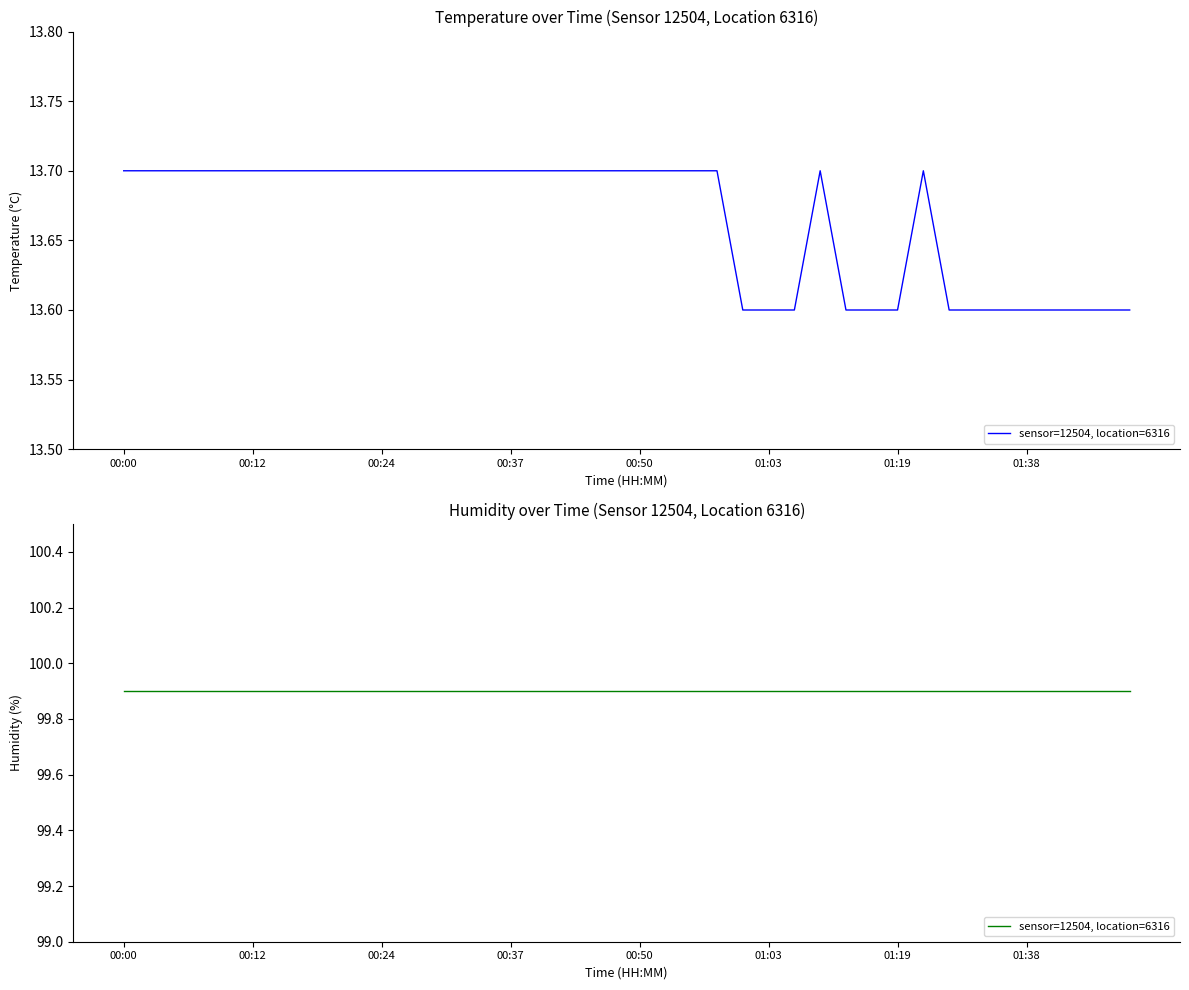

List the labels in order of value, largest first.

00:00, 00:02, 00:05, 00:07, 00:10, 00:12, 00:15, 00:17, 00:19, 00:22, 00:24, 00:27, 00:29, 00:32, 00:34, 00:37, 00:39, 00:41, 00:45, 00:47, 00:50, 00:53, 00:55, 00:58, 01:08, 01:21, 01:01, 01:03, 01:06, 01:11, 01:16, 01:19, 01:27, 01:33, 01:36, 01:38, 01:41, 01:43, 01:51, 01:54